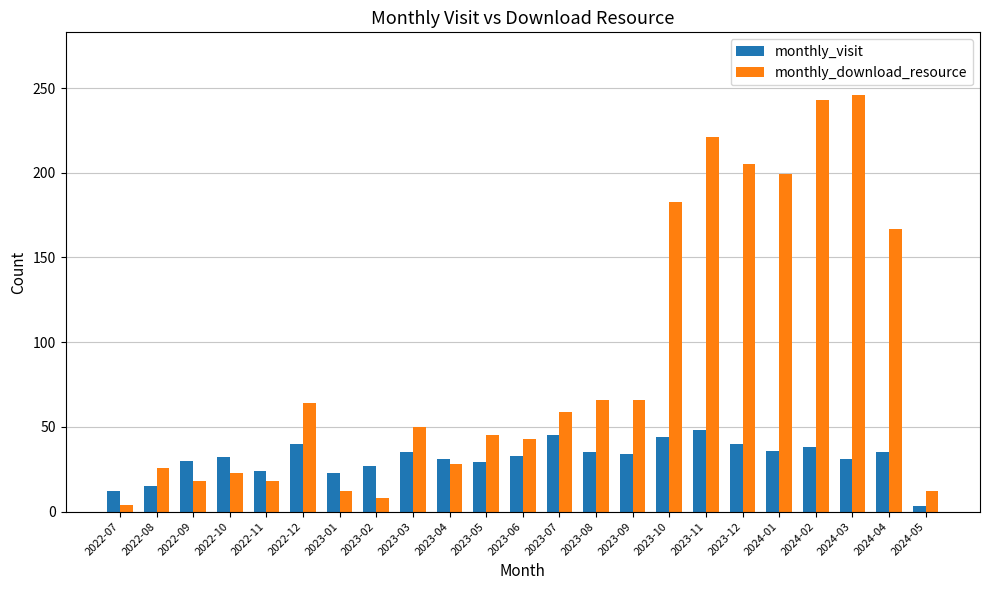

What is the value of the monthly_download_resource bar at the 17th from the left?

221